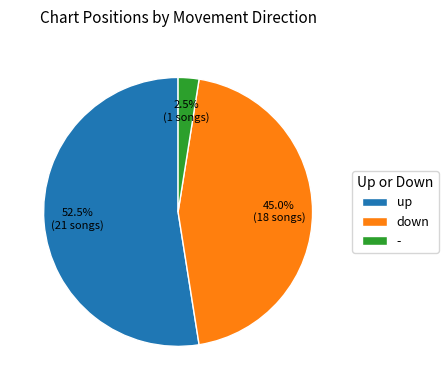

Is it true that down is 45% of the pie?

True